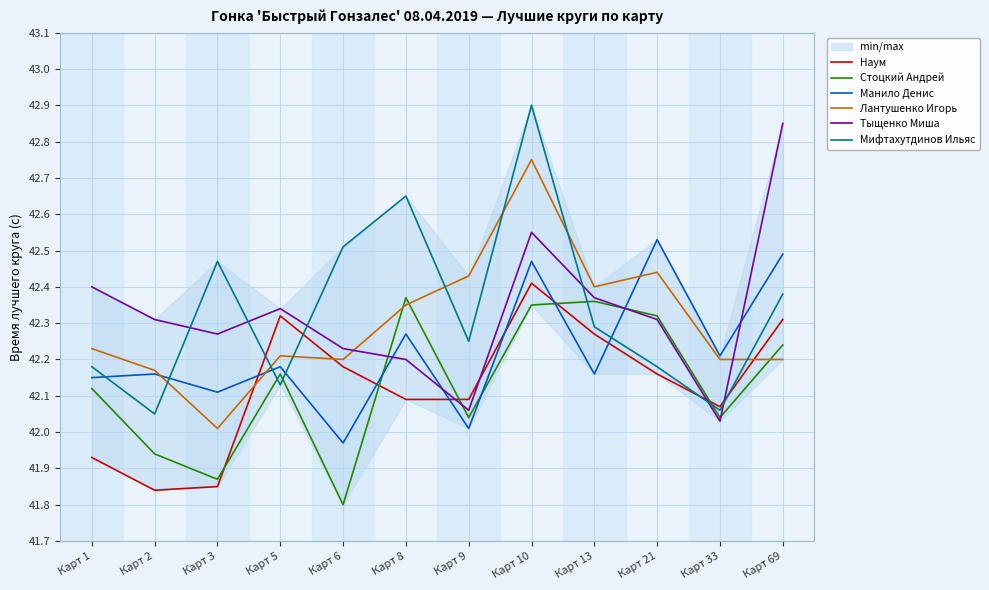

Reading right to left, what are all the values shown in this chart?

Наум: 42.3	42.1	42.2	42.3	42.4	42.1	42.1	42.2	42.3	41.9	41.8	41.9
Стоцкий Андрей: 42.2	42.0	42.3	42.4	42.4	42.0	42.4	41.8	42.2	41.9	41.9	42.1
Манило Денис: 42.5	42.2	42.5	42.2	42.5	42.0	42.3	42.0	42.2	42.1	42.2	42.1
Лантушенко Игорь: 42.2	42.2	42.4	42.4	42.8	42.4	42.4	42.2	42.2	42.0	42.2	42.2
Тыщенко Миша: 42.9	42.0	42.3	42.4	42.5	42.1	42.2	42.2	42.3	42.3	42.3	42.4
Мифтахутдинов Ильяс: 42.4	42.1	42.2	42.3	42.9	42.2	42.6	42.5	42.1	42.5	42.0	42.2